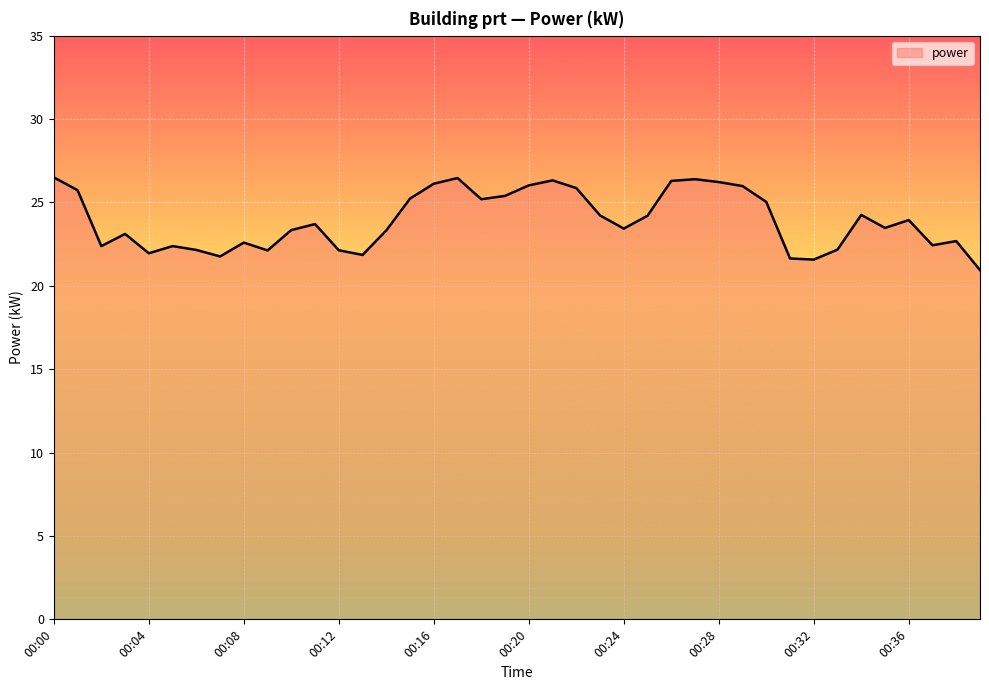

What is the minimum value shown in the chart?

20.9